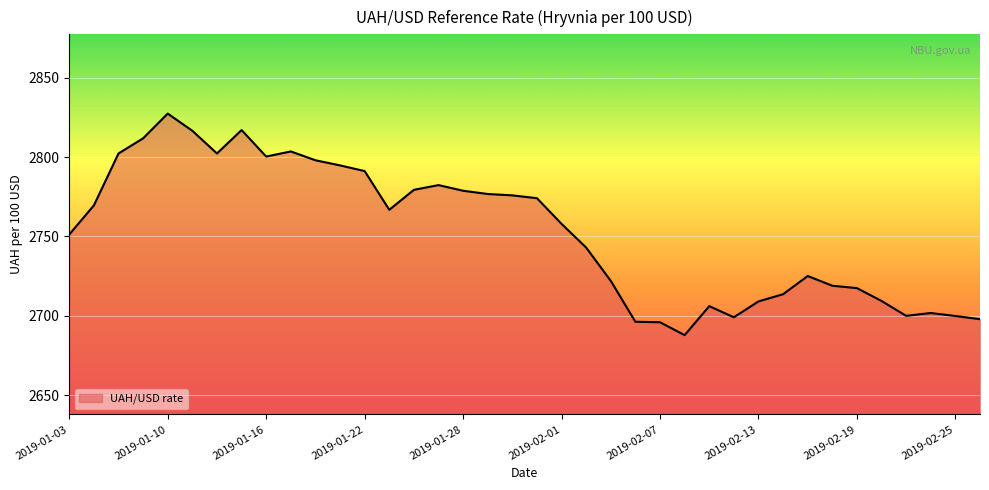

What is the maximum value shown in the chart?

2827.5